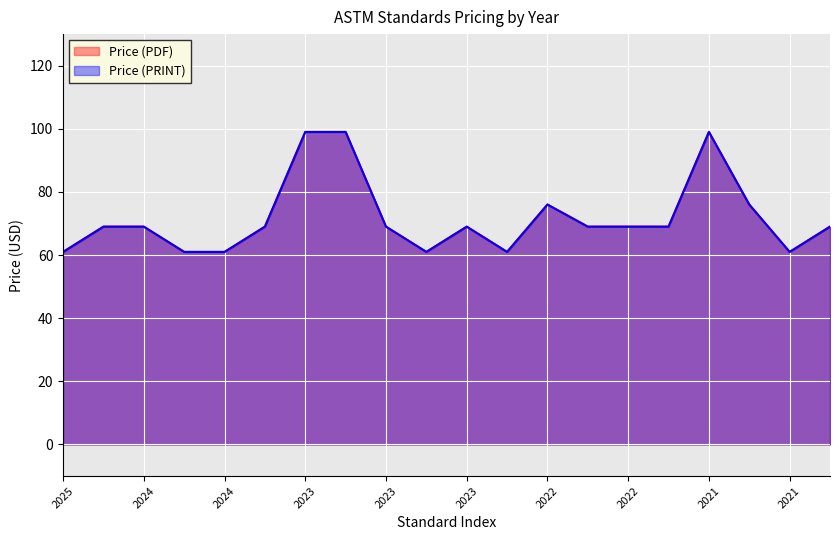

Where is Price (PDF) nearest to the value 80?

2022